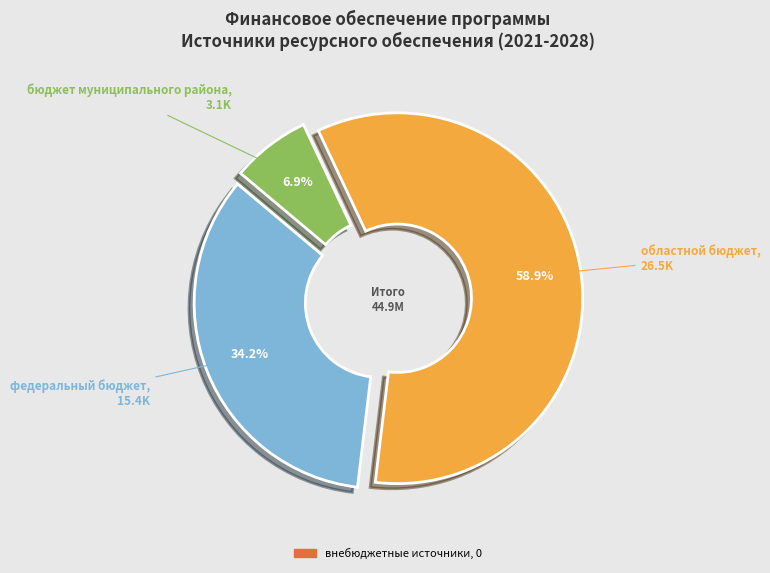

Is there any slice that represents more than half of the pie?

Yes